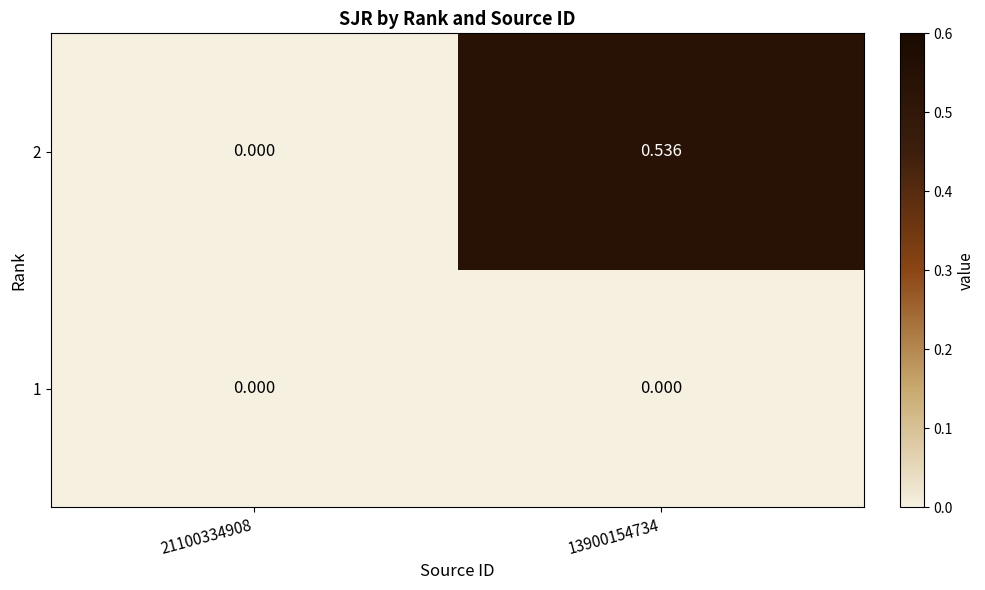

What is the total value across all series at 13900154734?

0.5